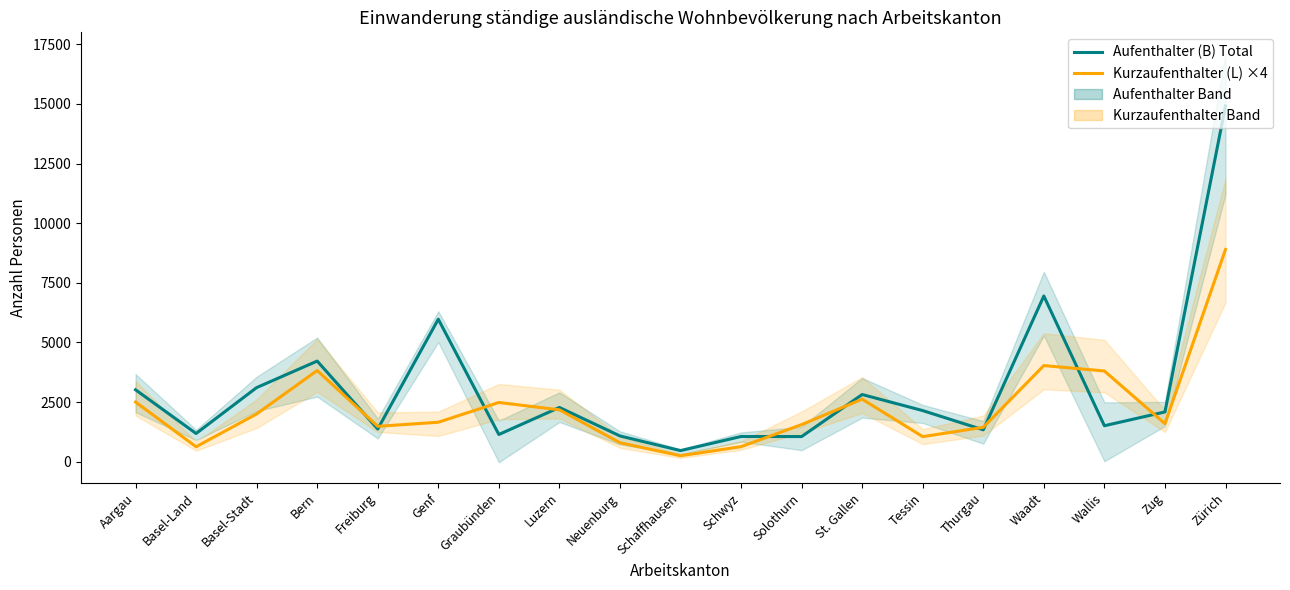

List the series in order of their peak value, lowest first.

Kurzaufenthalter (L) ×4, Aufenthalter (B) Total